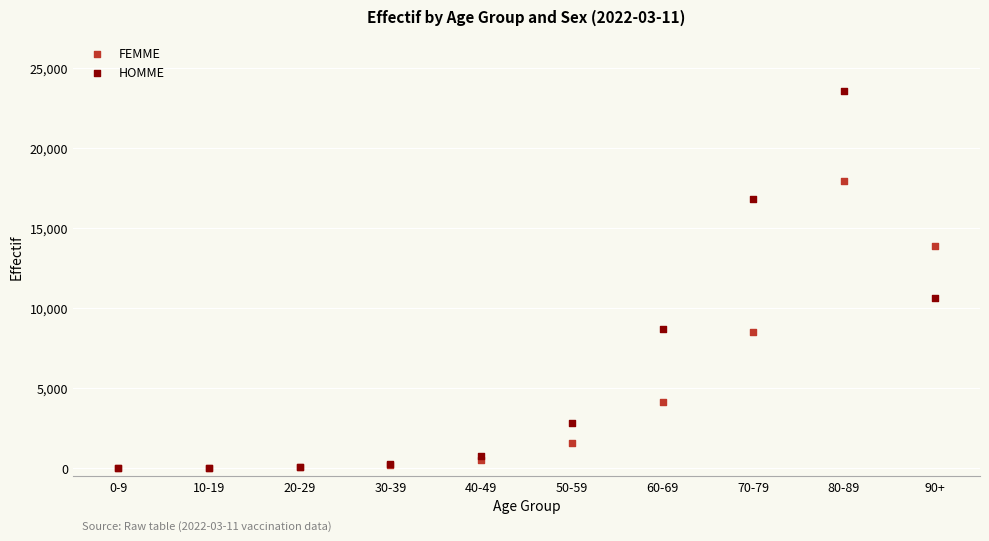

In the HOMME series, what Y value is closest to 11772?

10646